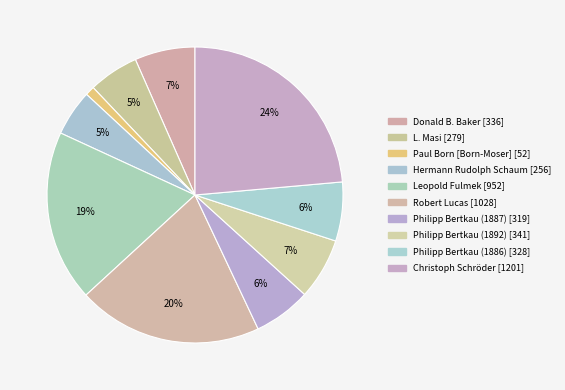

How many segments does this pie chart have?

10